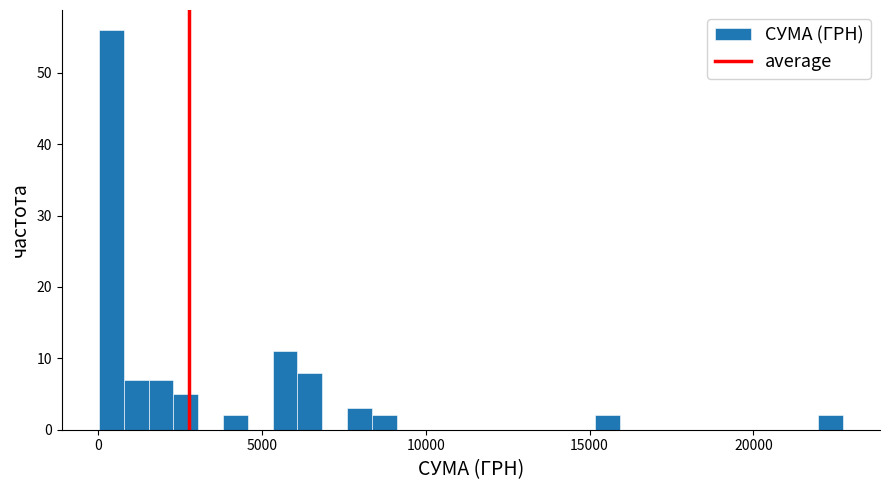

Read against the x-axis, roughly where is the centre of the tallest bar?

500